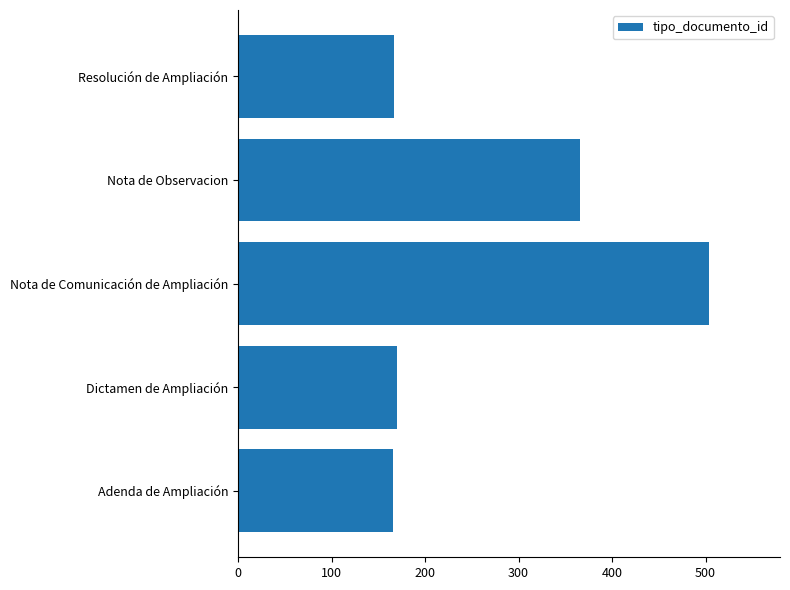

At which label is the value closest to 335?

Nota de Observacion